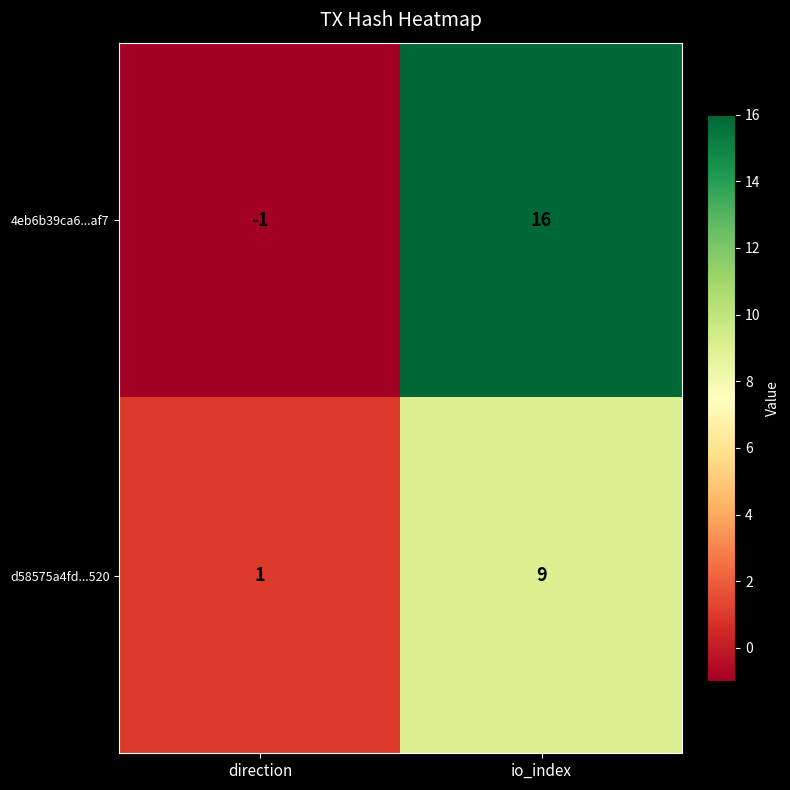

What is the difference between the highest and lowest values at io_index?

7